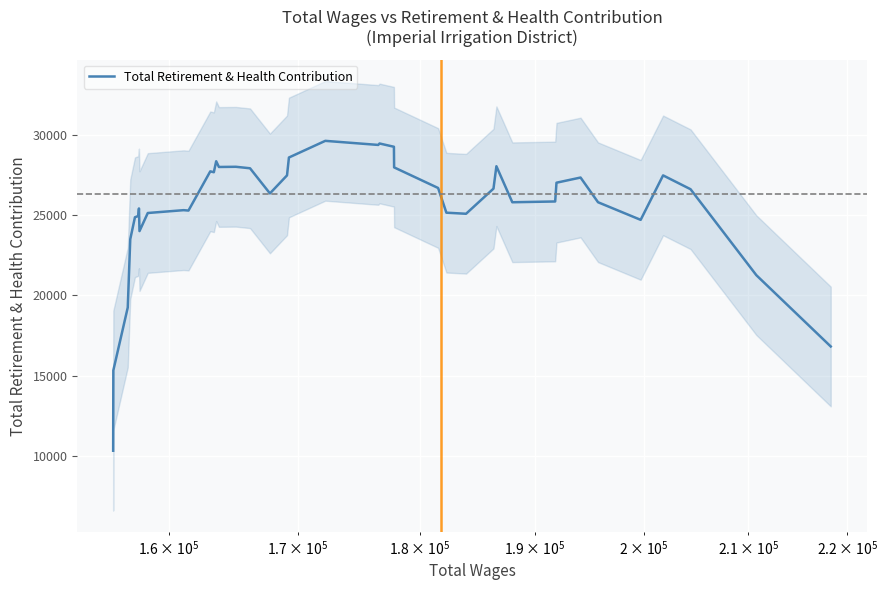

How many interior local peaks (higher than both neighbors) does the data have?

10